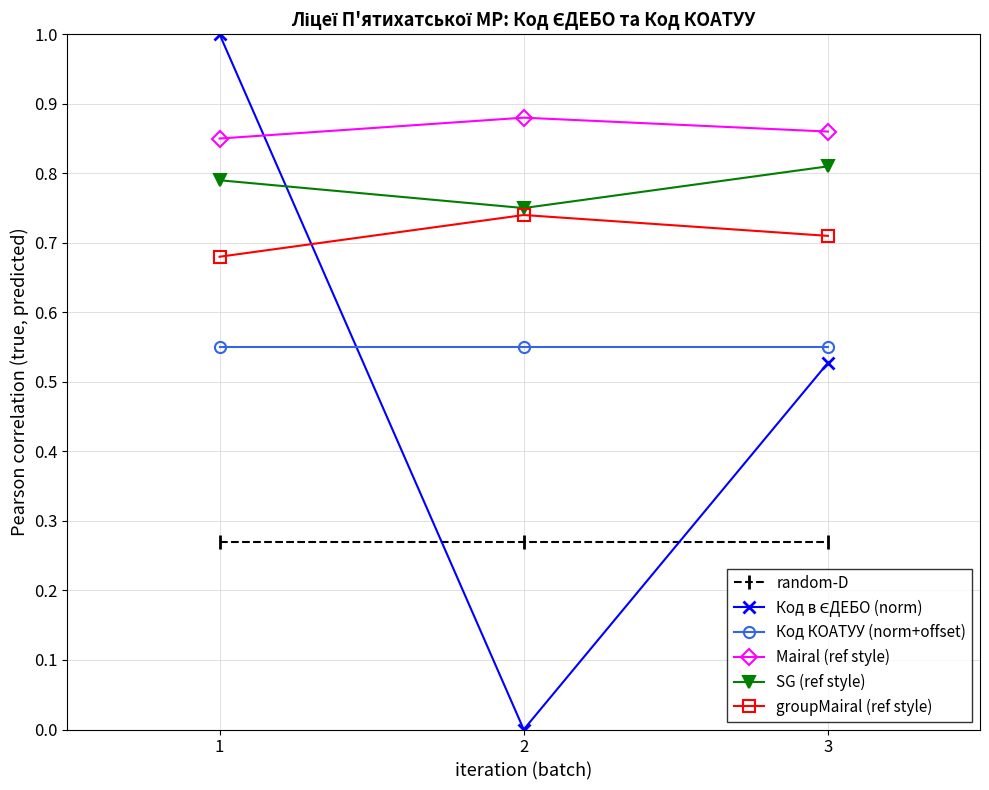

Where is SG (ref style) nearest to the value 0?

2